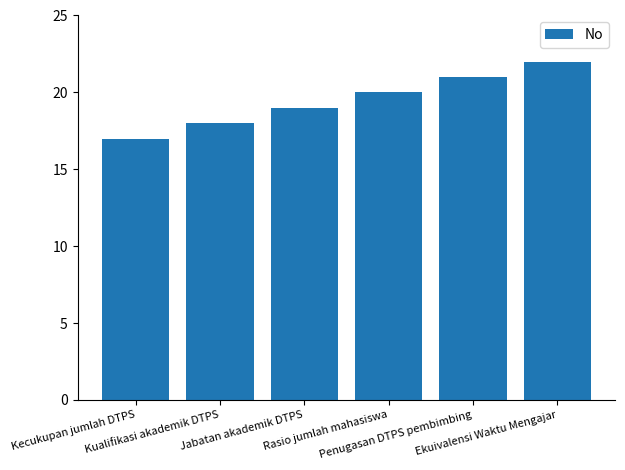

What is the difference between the values at Ekuivalensi Waktu Mengajar and Kecukupan jumlah DTPS?

5